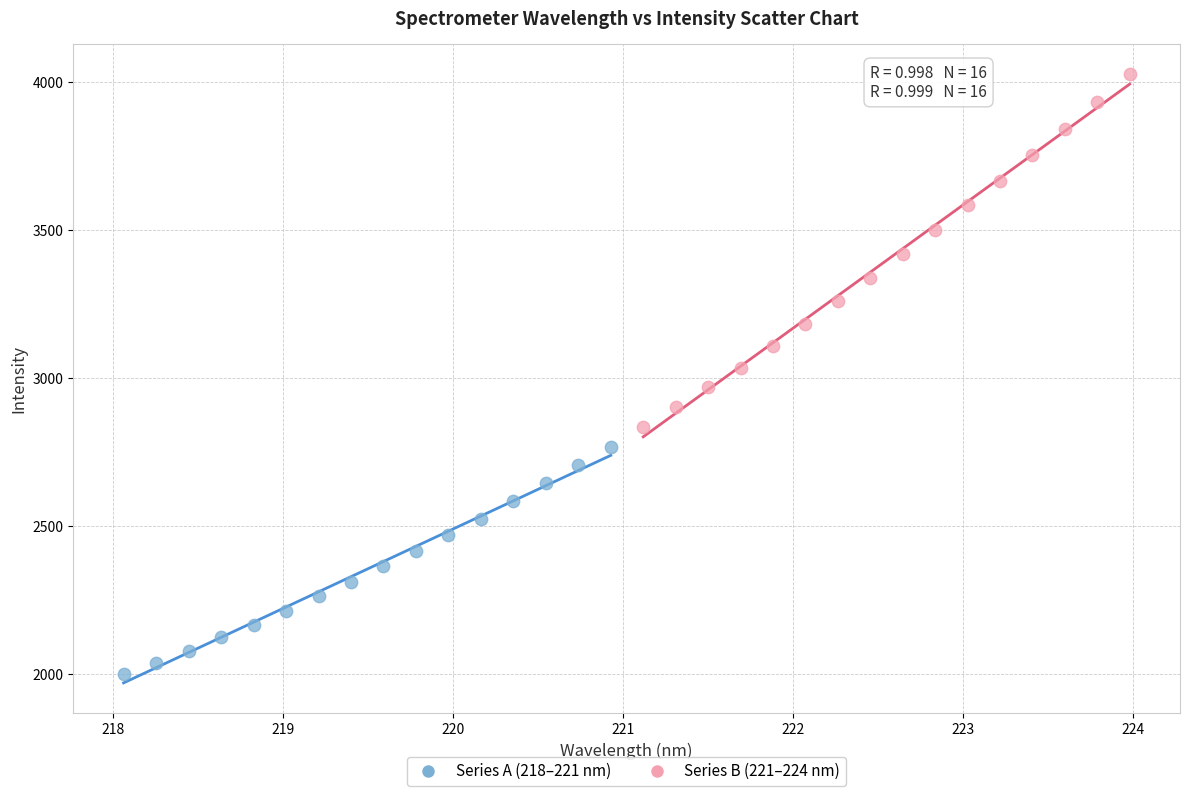

What are all the series names shown in the legend?

Series A (218–221 nm), Series B (221–224 nm)